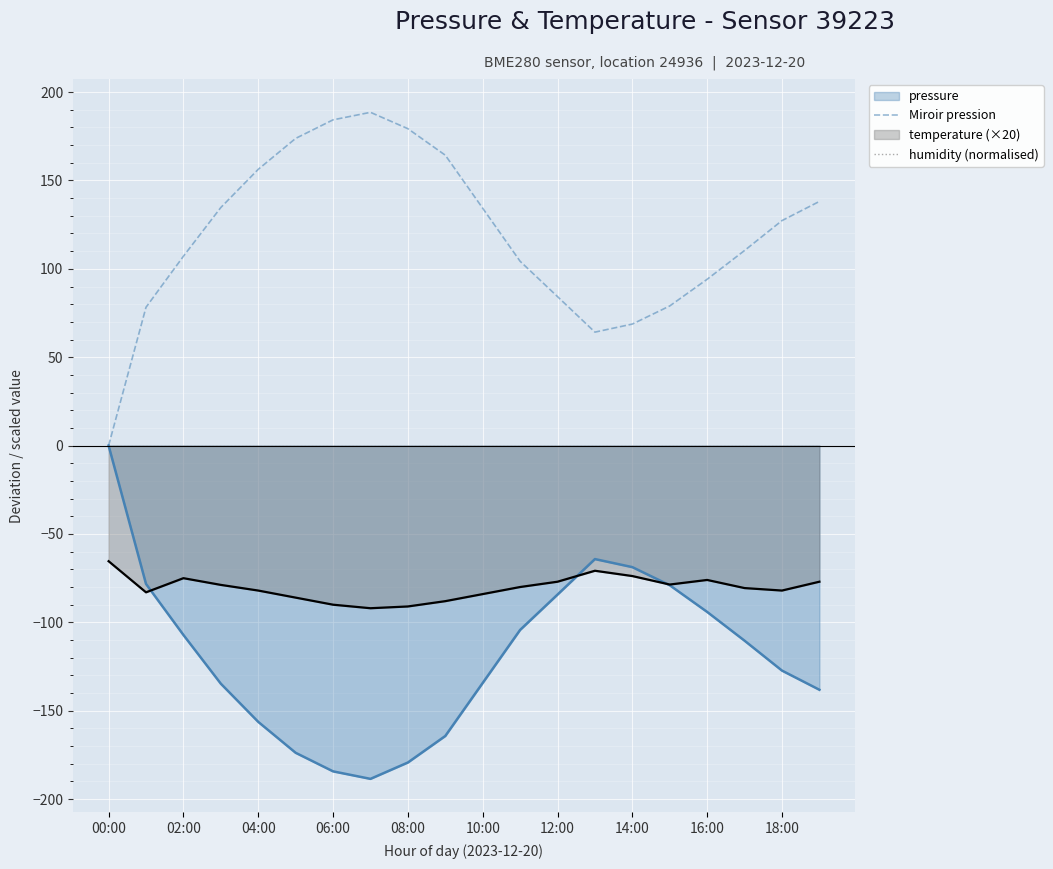

The temperature (×20) series shows -117.5 at 10:00. True or false?

False